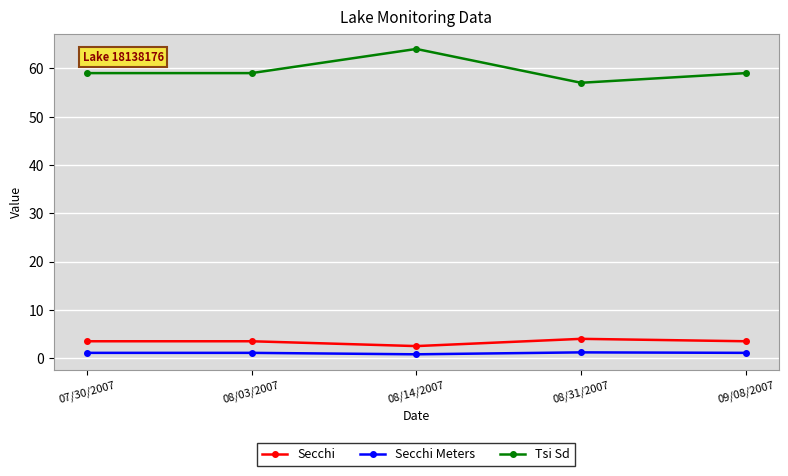

Which series has the largest range (max minus min)?

Tsi Sd